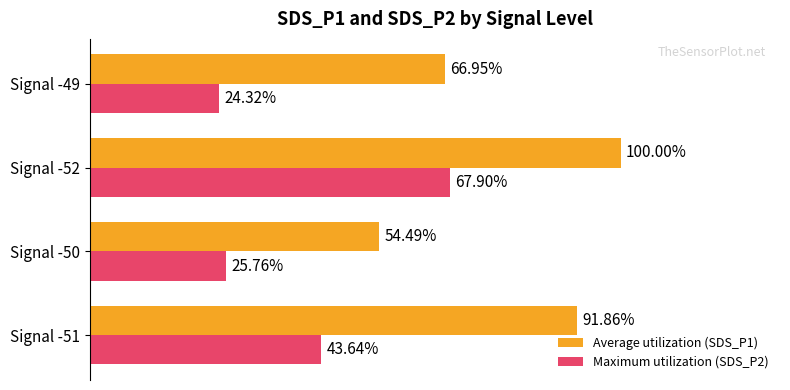

Which label corresponds to the largest value in the chart?

Signal -52